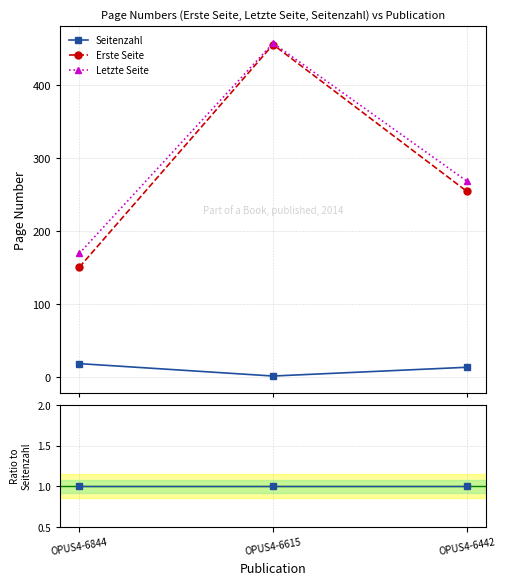

Does the chart display data point markers on the line(s)?

Yes